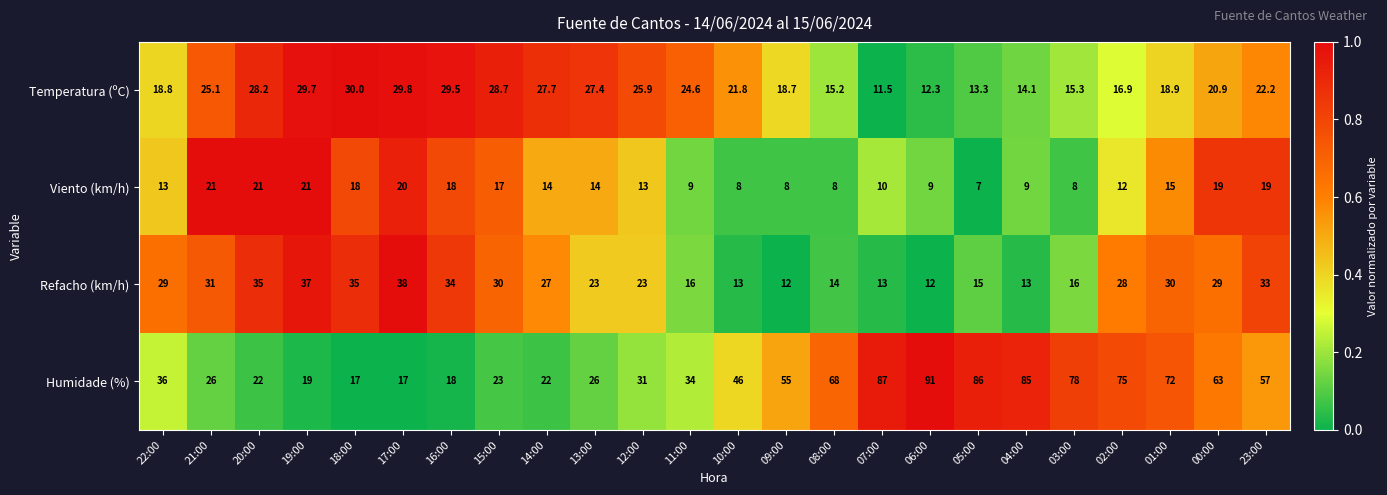

What is the difference between the Humidade (%) values at 11:00 and 17:00?

17.0